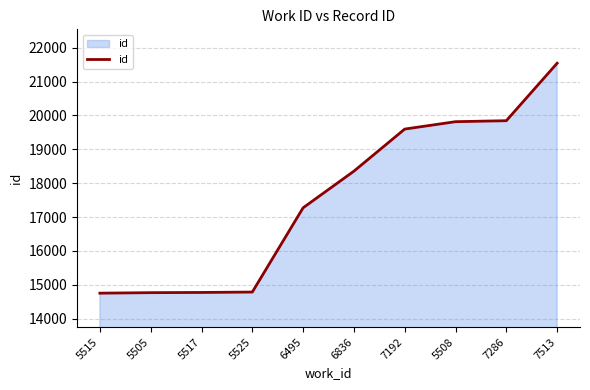

What is the sum of all values?

175514